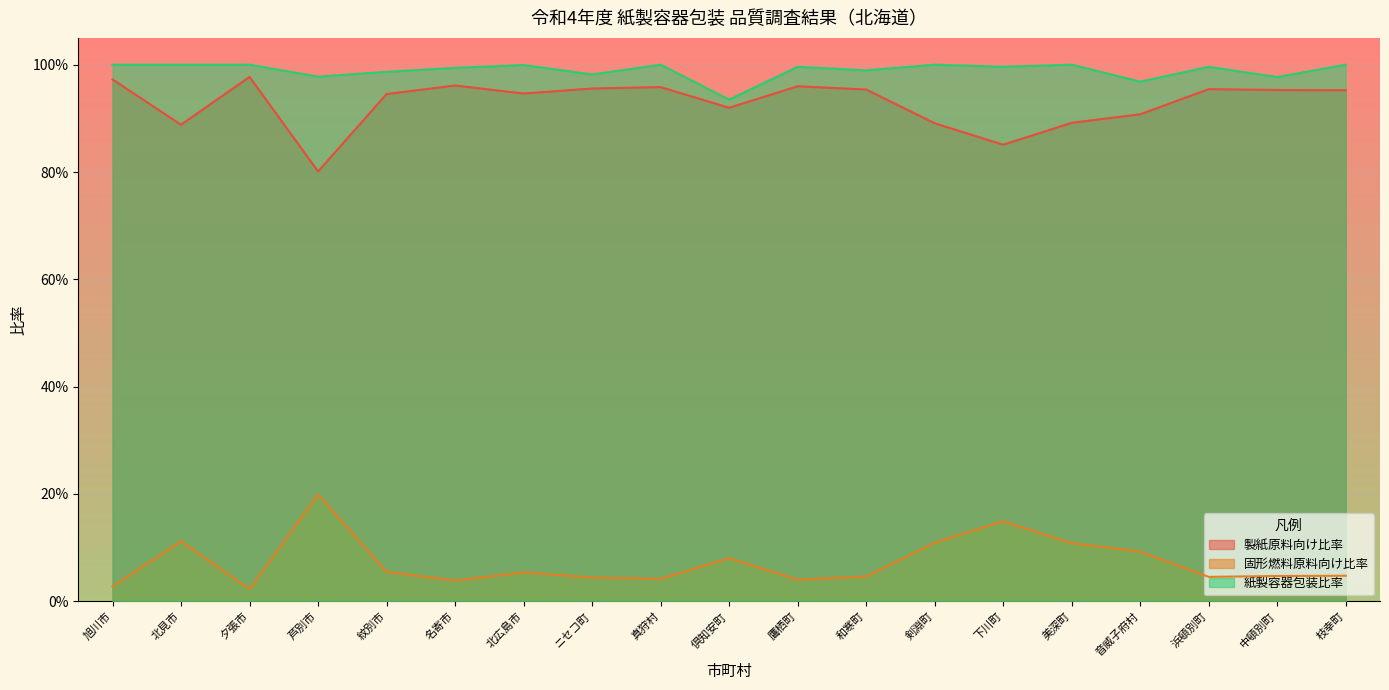

Rank the series by their maximum value, from highest to lowest.

紙製容器包装比率, 製紙原料向け比率, 固形燃料原料向け比率